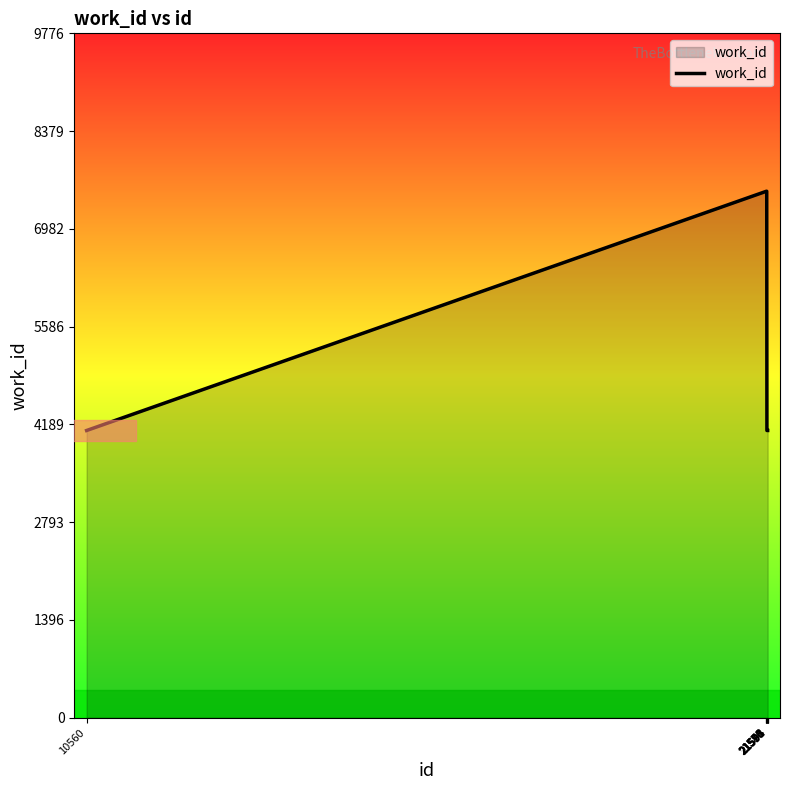

How many lines are shown in the chart?

1